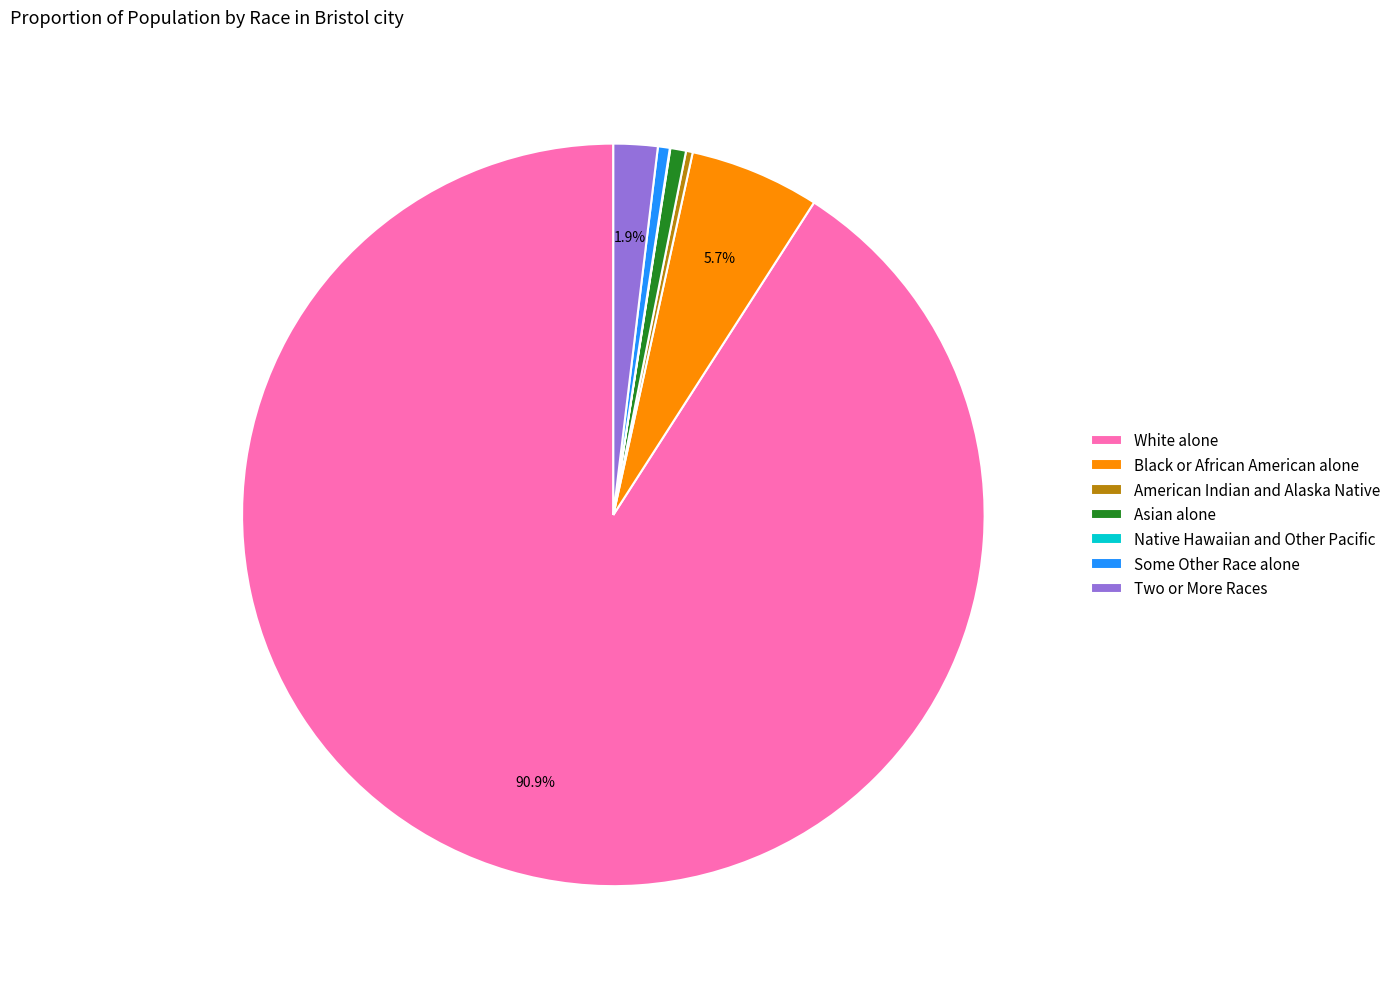

Which category accounts for the majority?

White alone